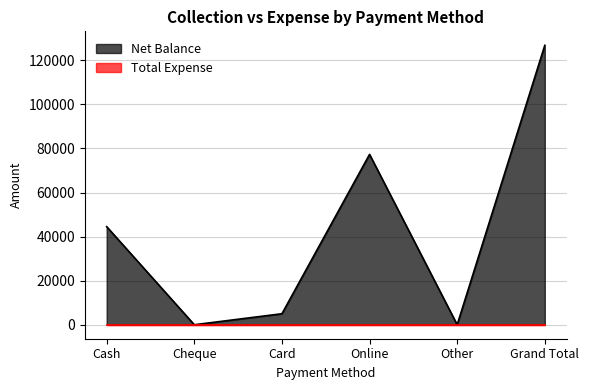

What is the label of the 6th point from the right?

Cash